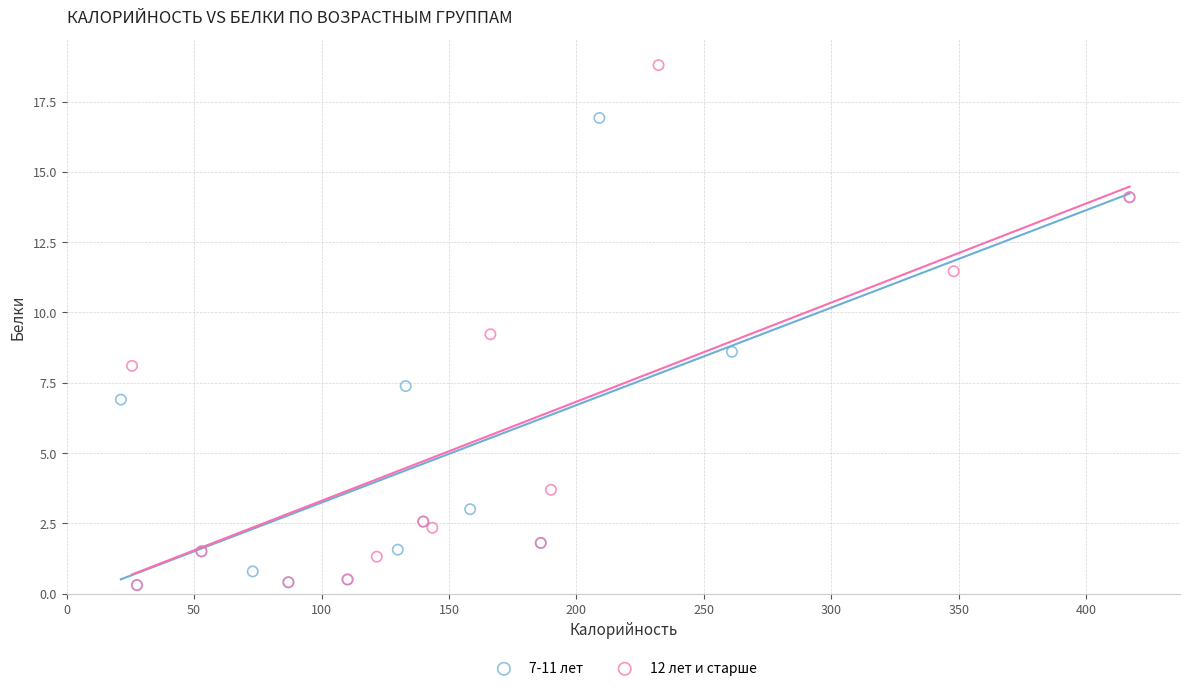

Which series has the widest spread of Y values?

12 лет и старше